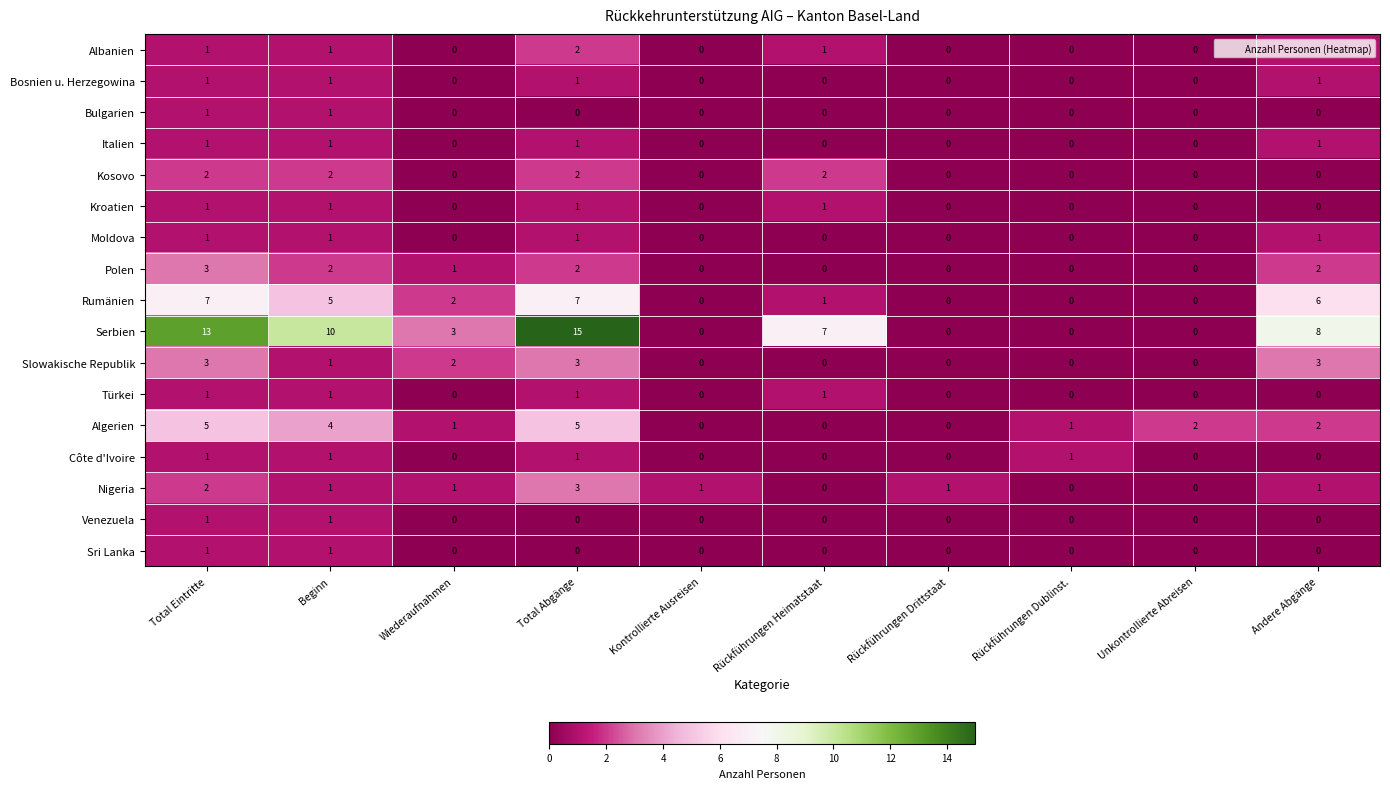

What is the maximum value shown in the chart?

15